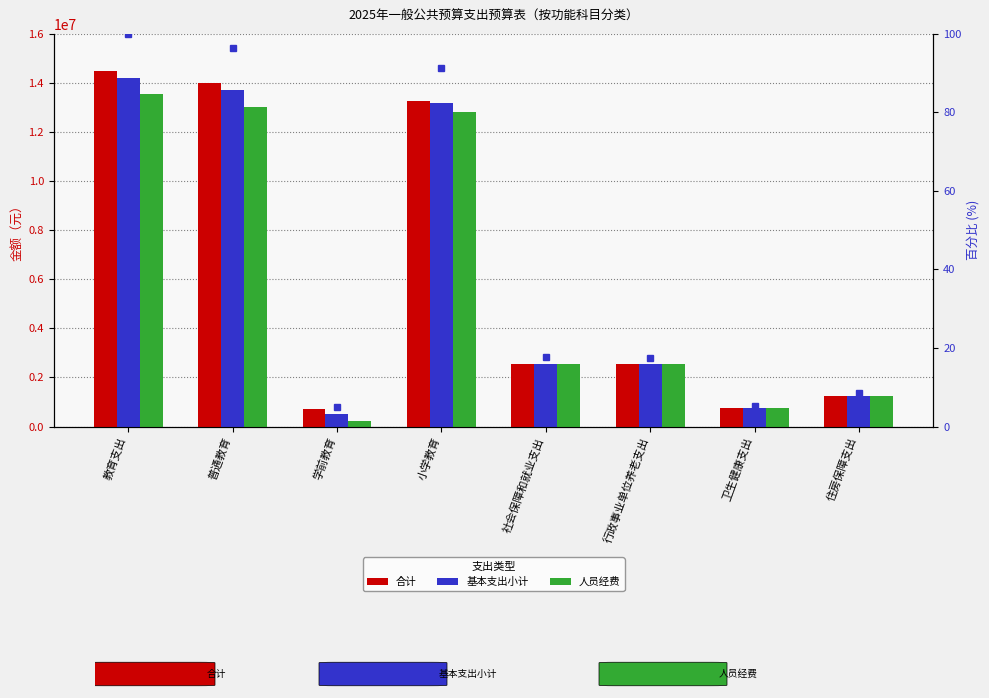

Where does the 基本支出小计 series first go above 2566034?

教育支出